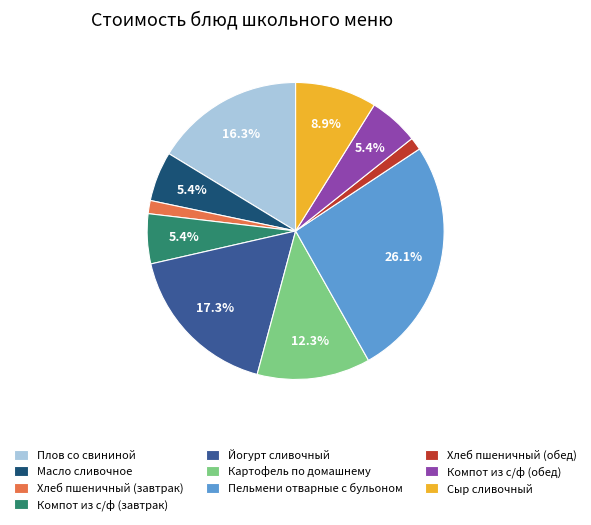

How many segments does this pie chart have?

10